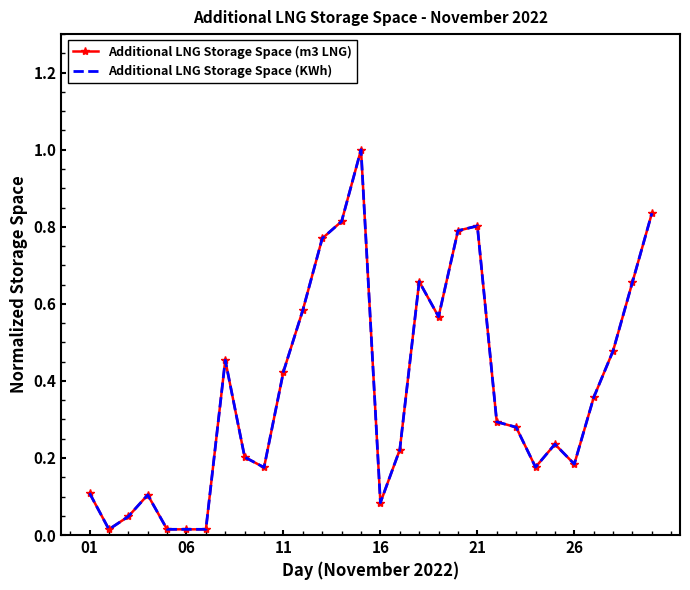

Which series has the widest spread of values?

Additional LNG Storage Space (m3 LNG)